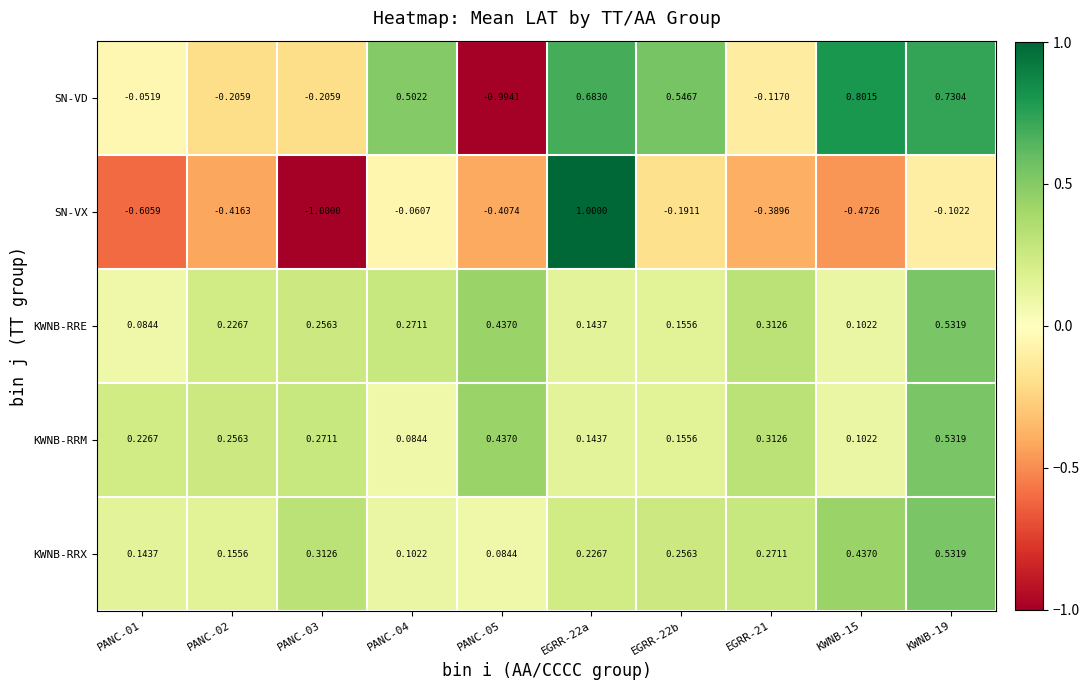

What is the total value across all series at PANC-04?

0.9